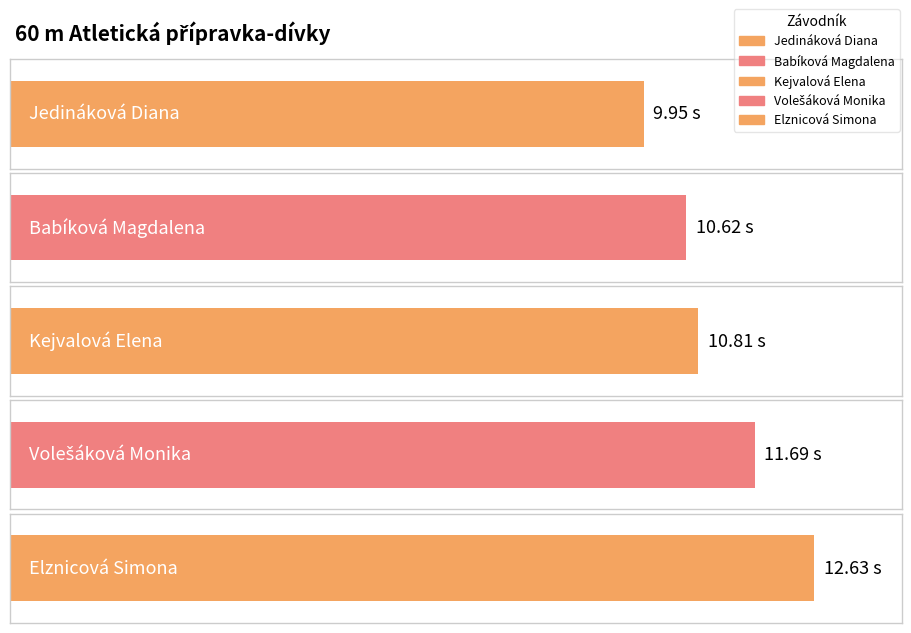

What position from the left is Babíková Magdalena?

2